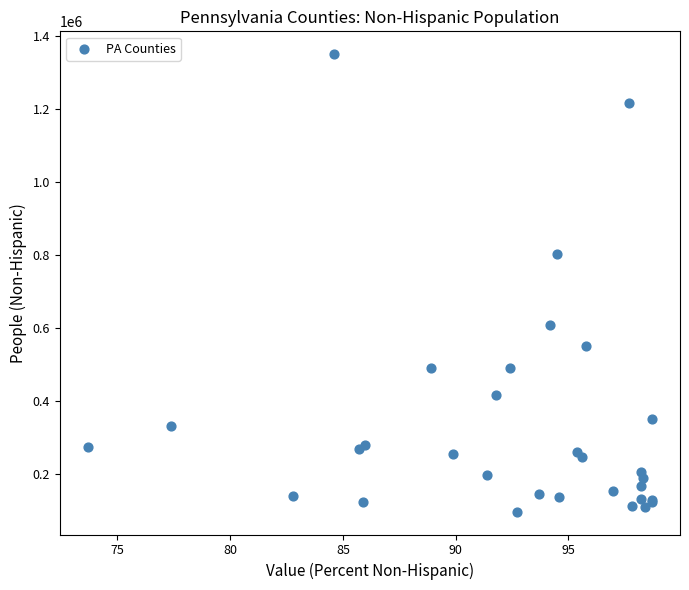

What Y value in the scatter plot is closest to 723564?

803852